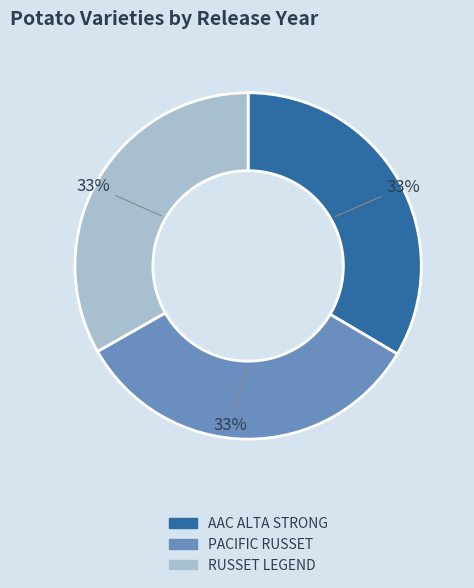

Is there a majority slice in this chart?

No